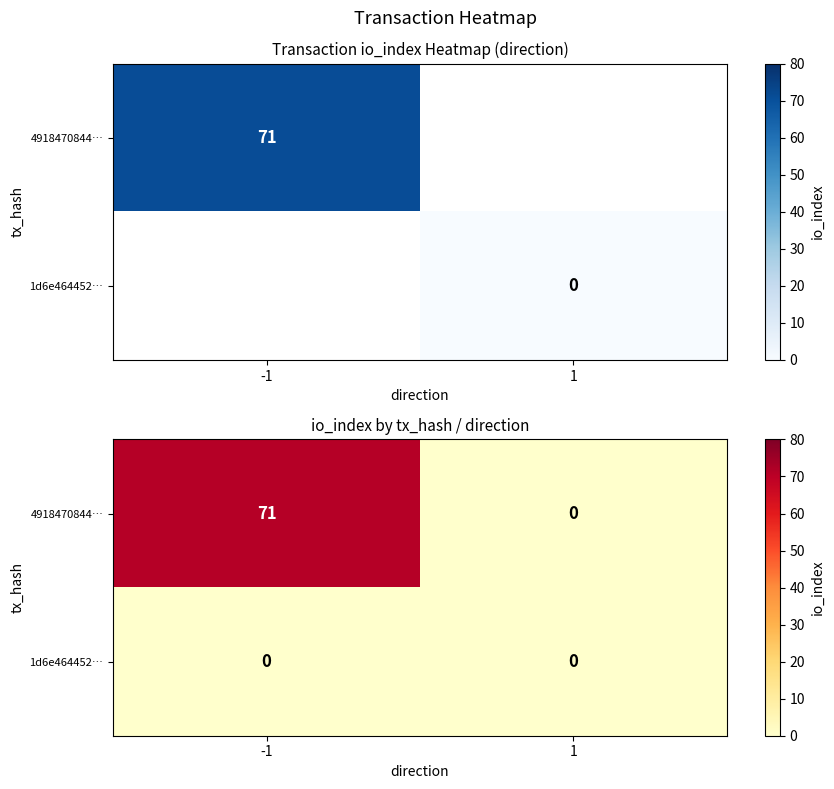

Rank the categories by 4918470844… value from lowest to highest.

1, -1